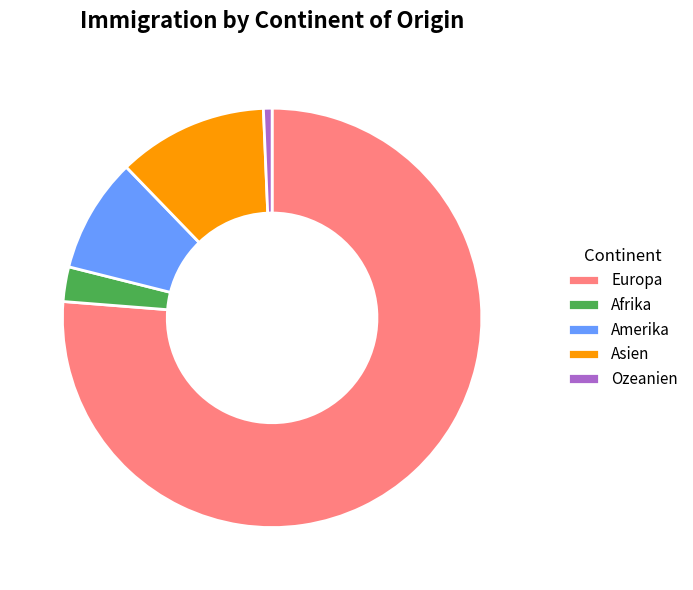

The Europa slice represents 88% of the pie. True or false?

False